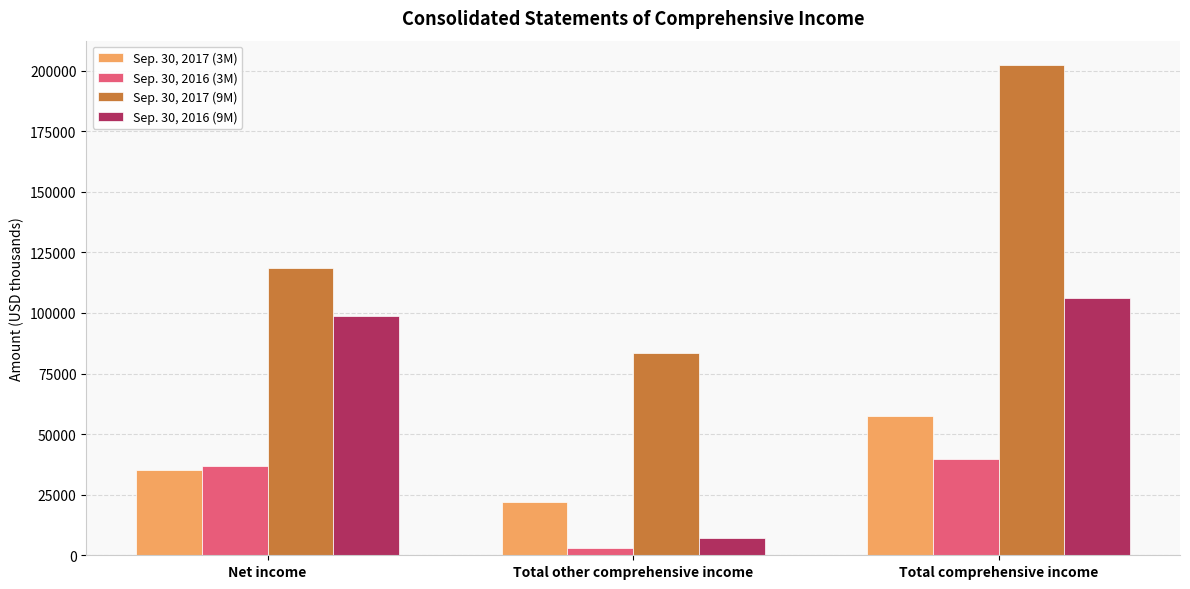

Rank the series at Total other comprehensive income from lowest to highest value.

Sep. 30, 2016 (3M), Sep. 30, 2016 (9M), Sep. 30, 2017 (3M), Sep. 30, 2017 (9M)